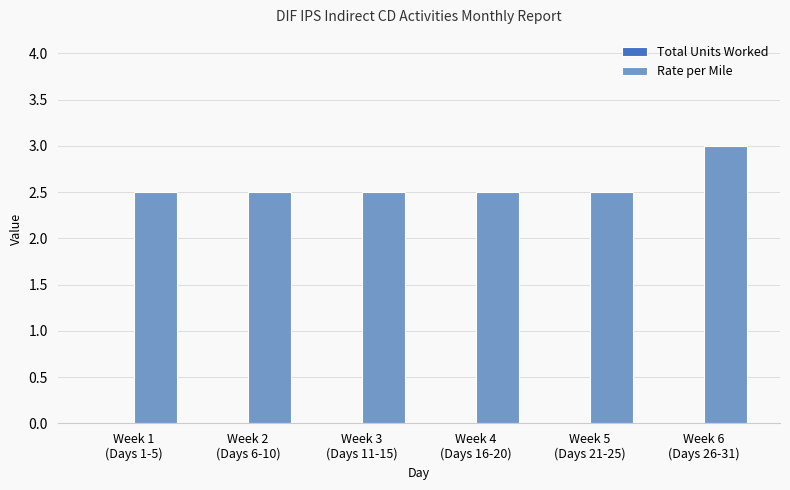

Reading left to right, what are all the values shown in this chart?

2.5	2.5	2.5	2.5	2.5	3.0